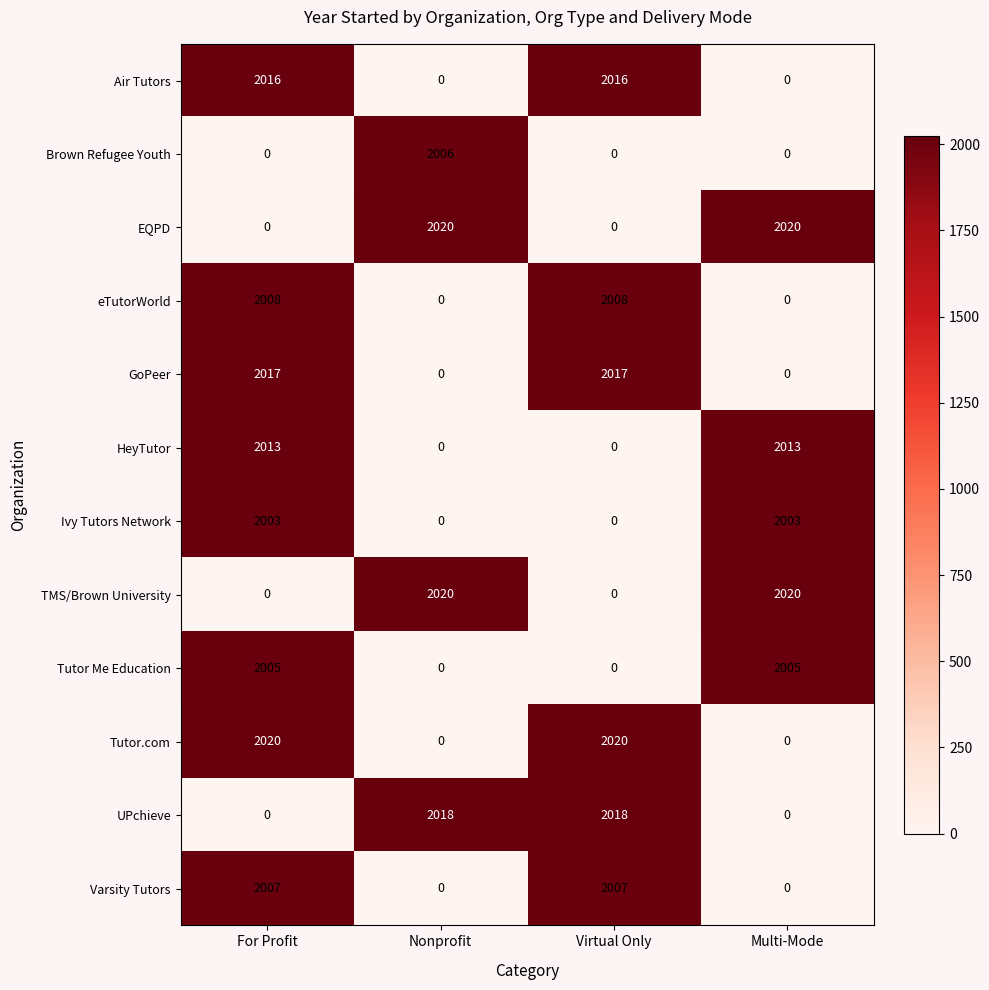

How many positive values does the HeyTutor series have?

2